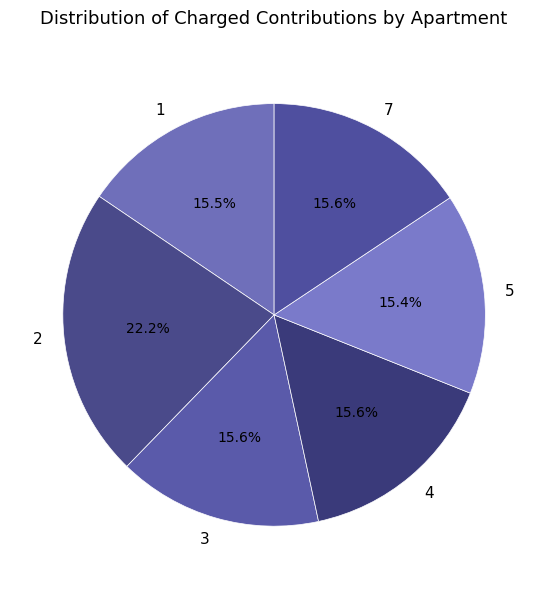

Approximately how many times larger is the value at 3 compared to 7?

1.0